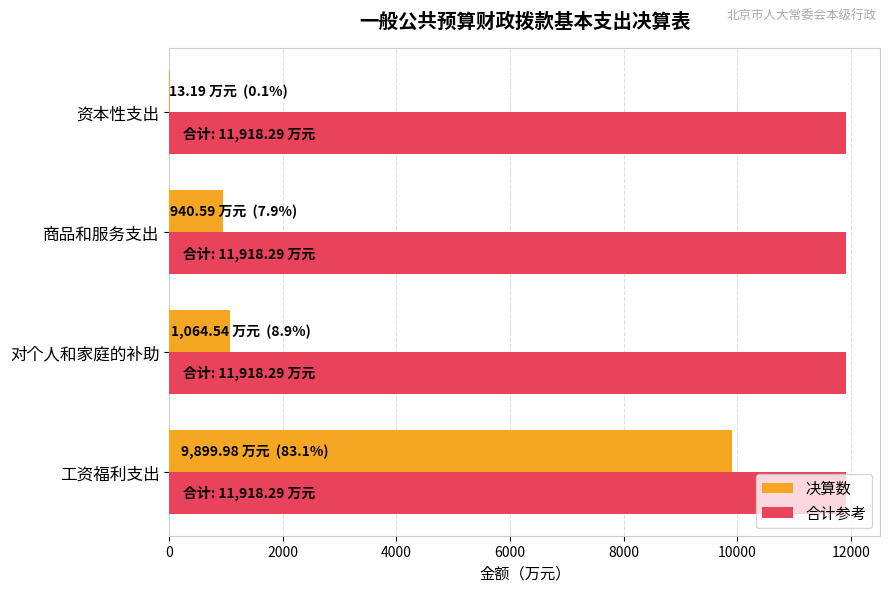

What are all the series names shown in the legend?

决算数, 合计参考